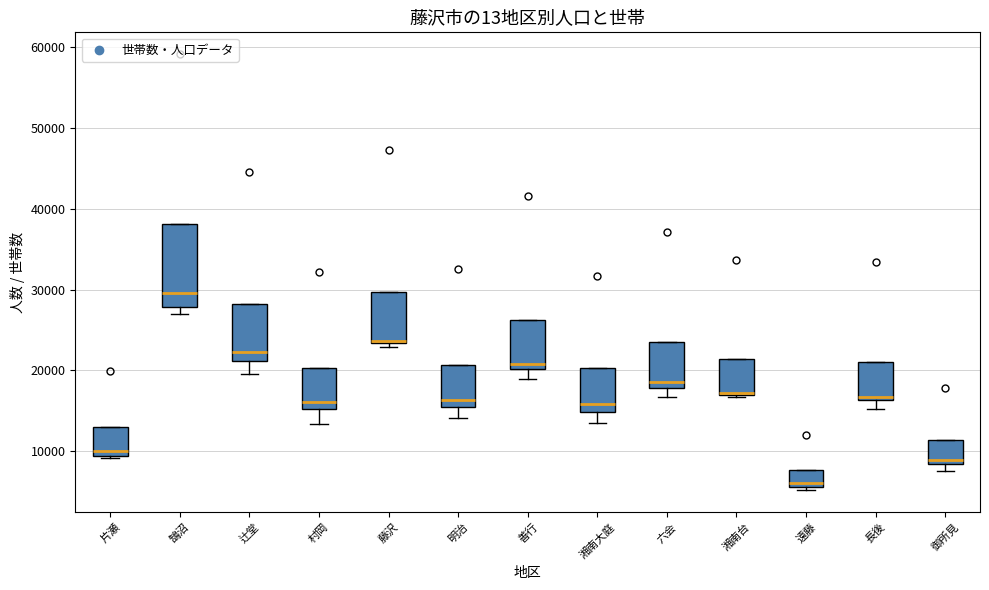

Which box has the lowest median line?

遠藤